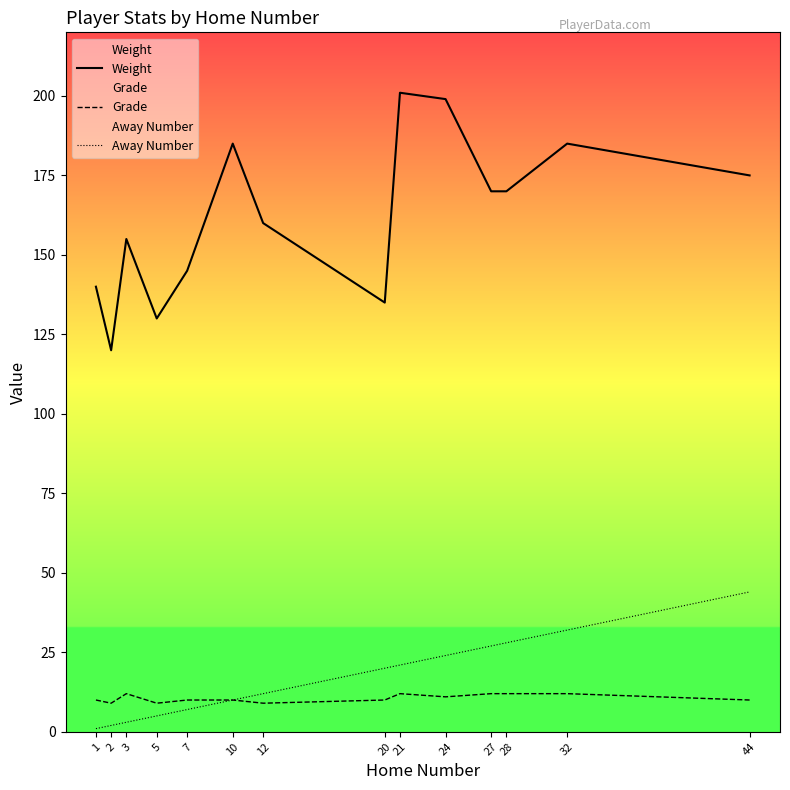

Reading right to left, list all the values displayed in this chart.

Weight: 175	185	170	170	199	201	135	160	185	145	130	155	120	140
Grade: 10	12	12	12	11	12	10	9	10	10	9	12	9	10
Away Number: 44	32	28	27	24	21	20	12	10	7	5	3	2	1